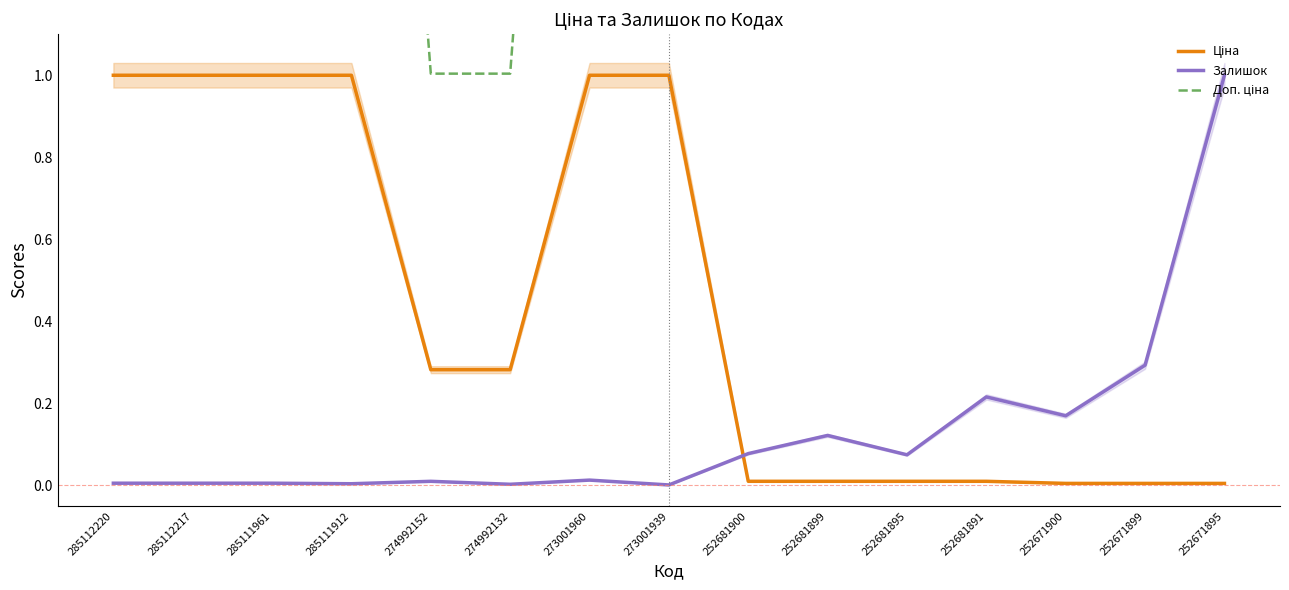

Which category has the lowest value in the Залишок series?

273001939